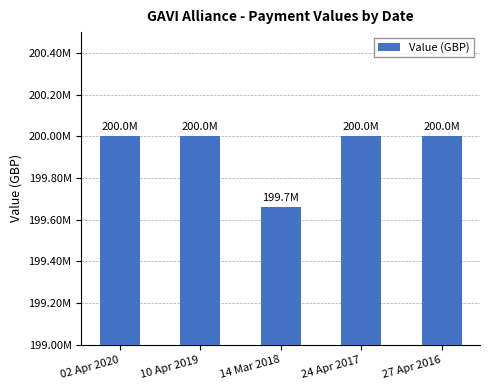

Rank the categories by value from lowest to highest.

14 Mar 2018, 02 Apr 2020, 10 Apr 2019, 24 Apr 2017, 27 Apr 2016